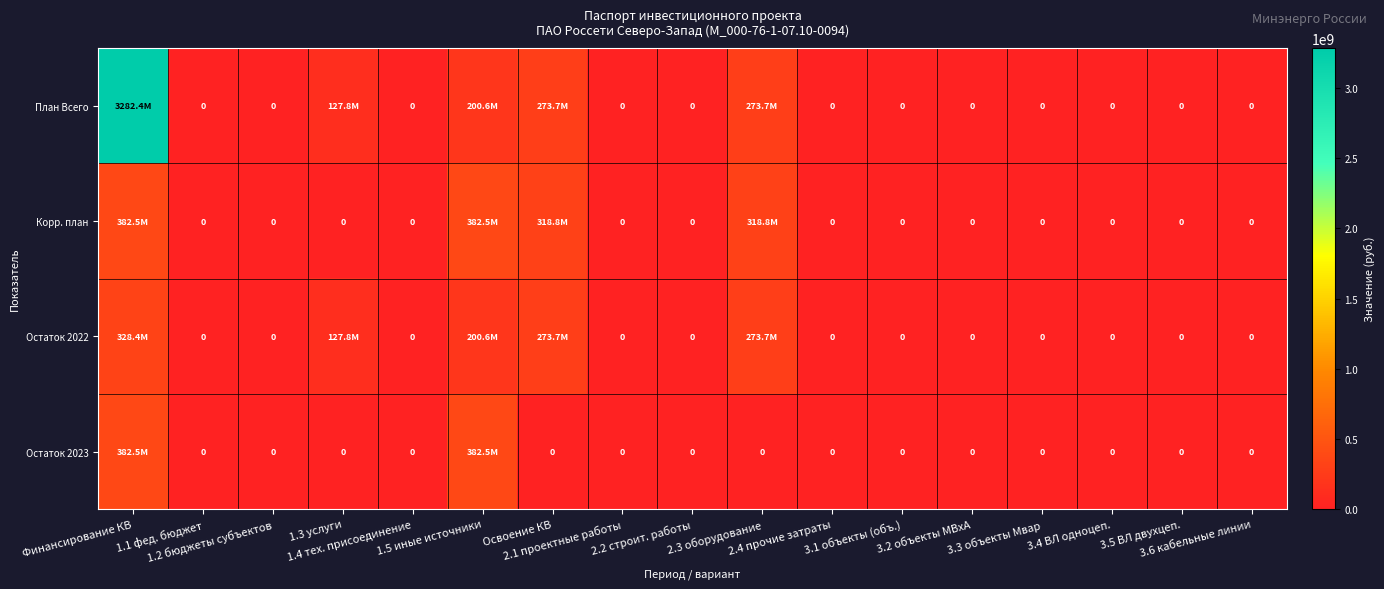

At how many categories does at least one series exceed 2473337140?

1